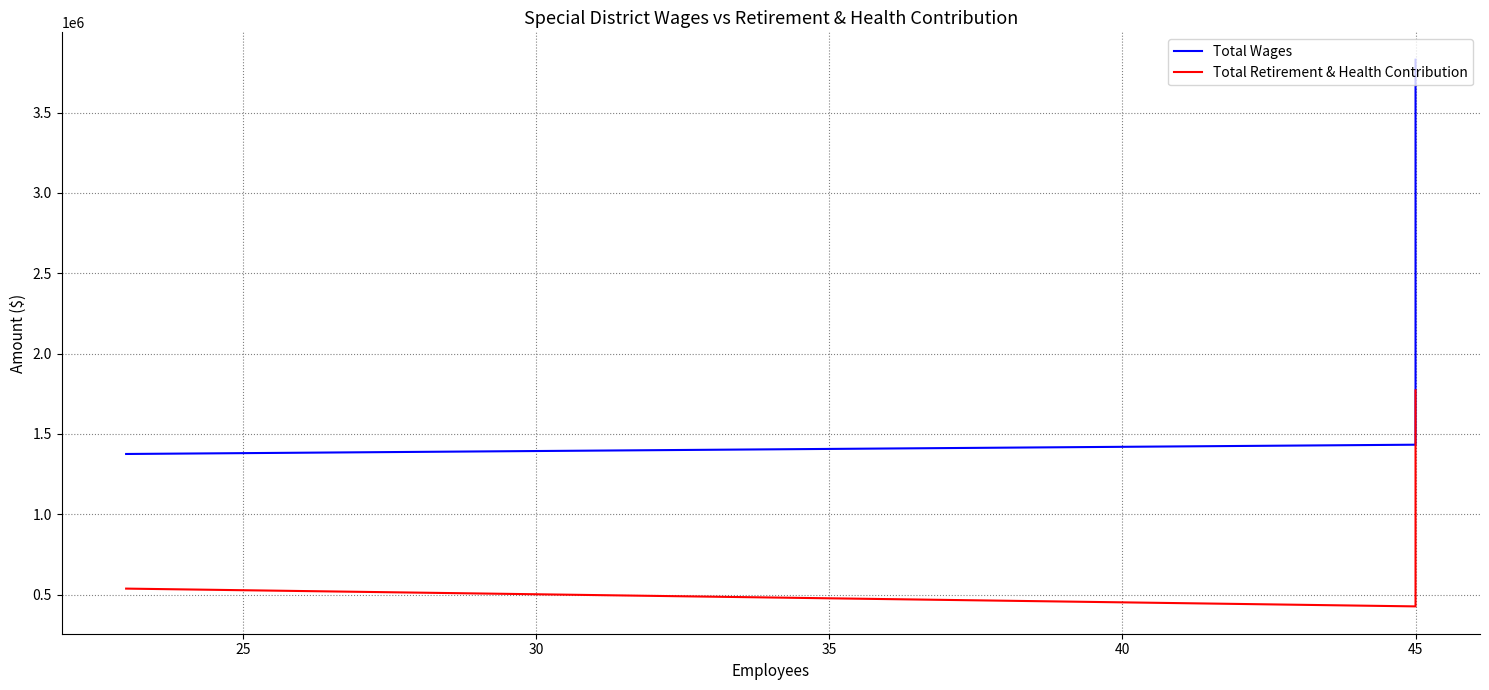

Is this an area chart (filled region under the line)?

No